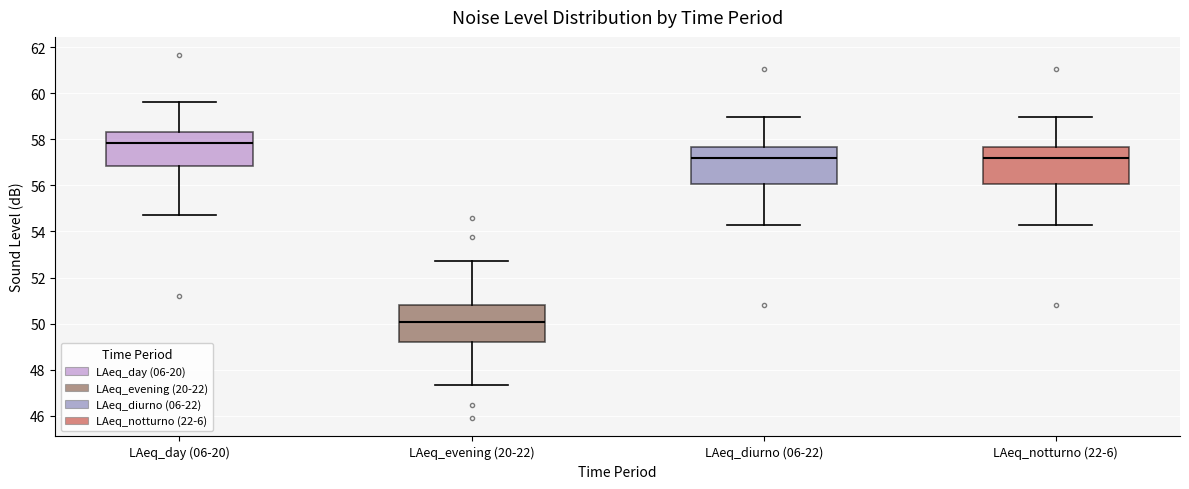

Reading left to right, transcribe this box plot: for each box, give where its median line is, the range the box spans, and where its two whiskers end, as read against the y-axis. The values are not printed on the chart, so give them approximately, as read against the axis.

LAeq_day (06-20): median 57.8, box 56.8 to 58.4, whiskers 54.8 to 59.6
LAeq_evening (20-22): median 50.0, box 49.2 to 50.8, whiskers 47.4 to 52.8
LAeq_diurno (06-22): median 57.2, box 56.0 to 57.6, whiskers 54.2 to 59.0
LAeq_notturno (22-6): median 57.2, box 56.0 to 57.6, whiskers 54.2 to 59.0